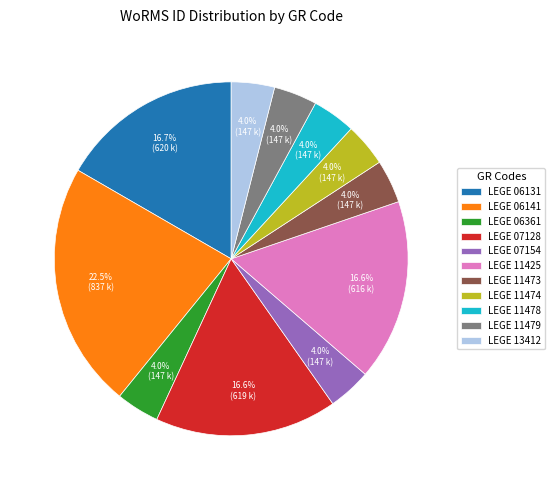

What portion of the pie excludes LEGE 11473?

96.0%